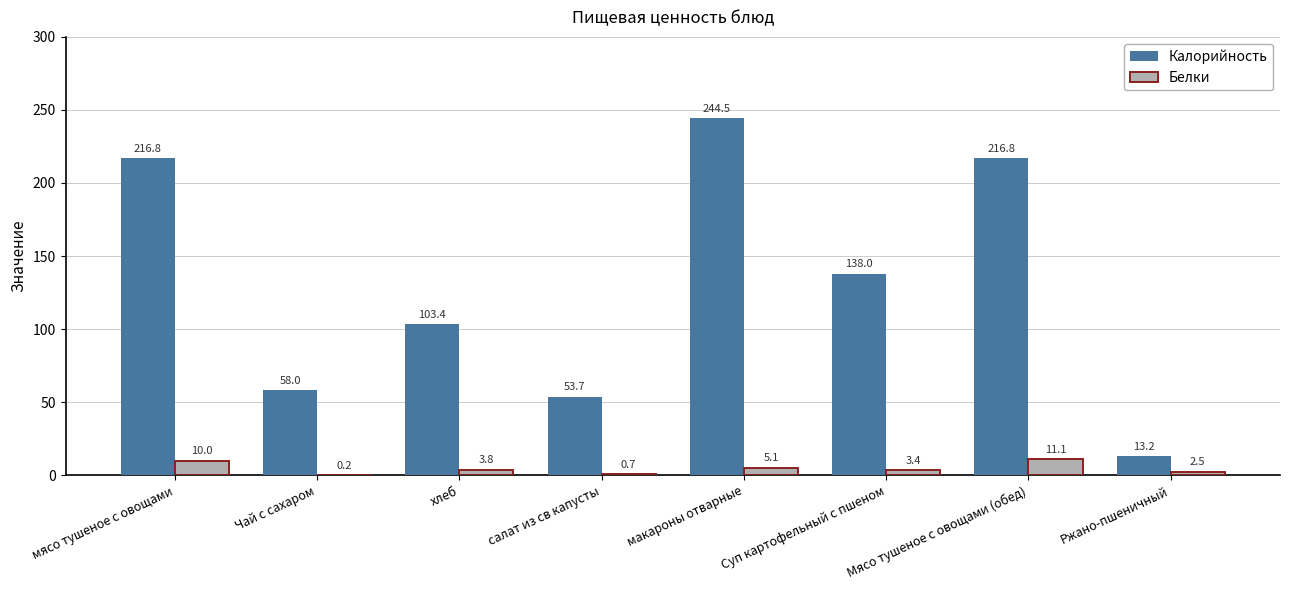

At which category is the sum across all series the highest?

макароны отварные